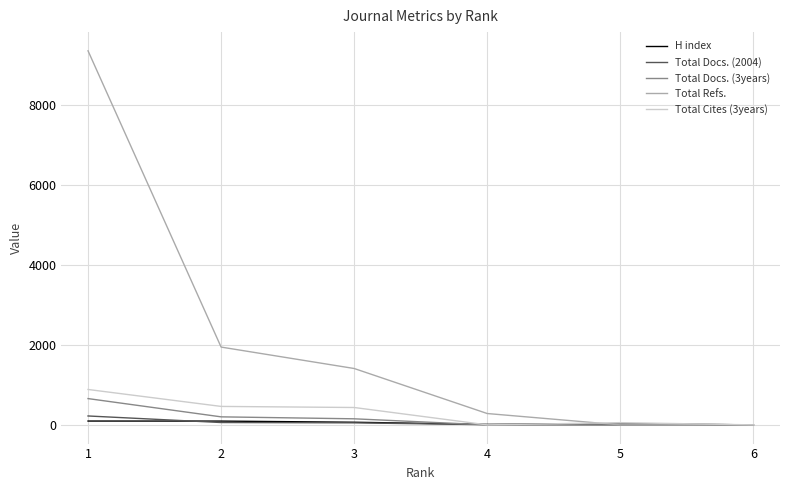

What is the approximate value of Total Docs. (3years) at 1?

658